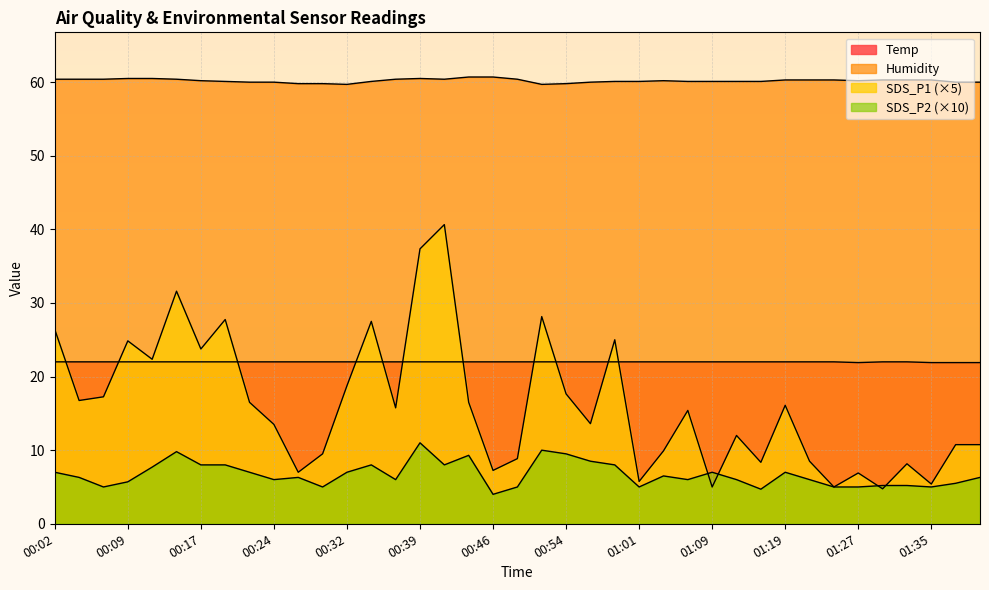

True or false: SDS_P1 has more than 0 interior local peaks.

True